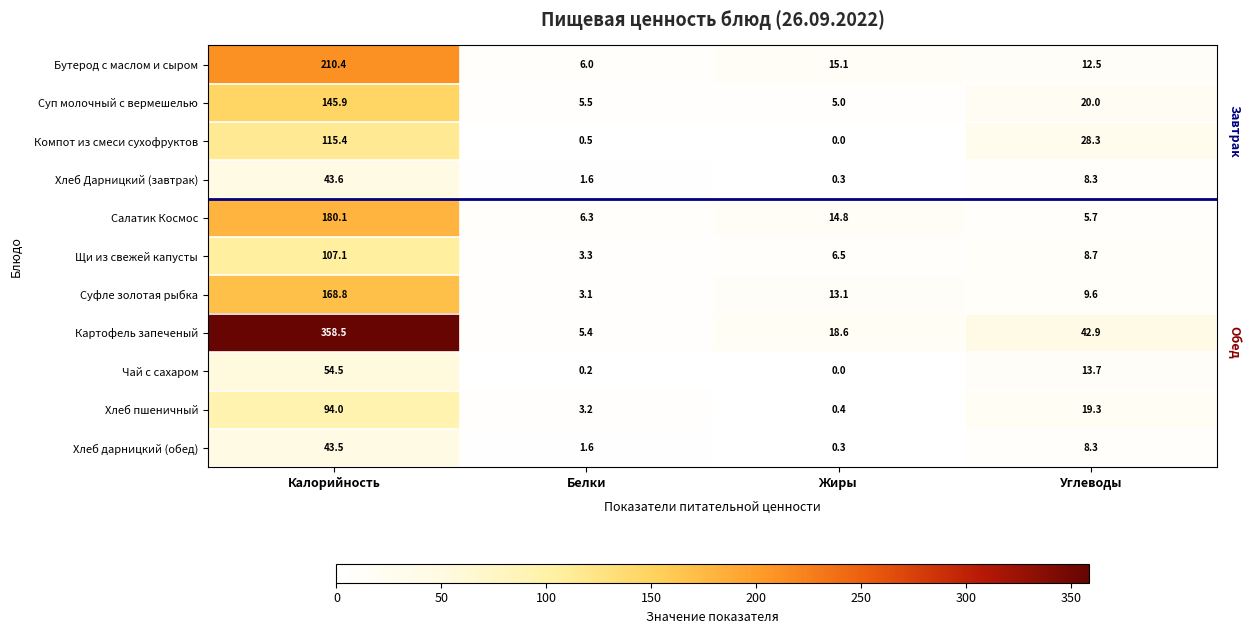

What is the difference between the highest and lowest values at Жиры?

18.6